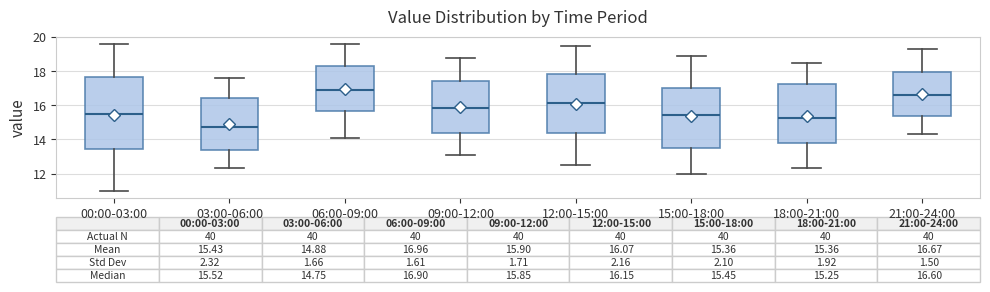

Which box has the lowest median line?

03:00-06:00